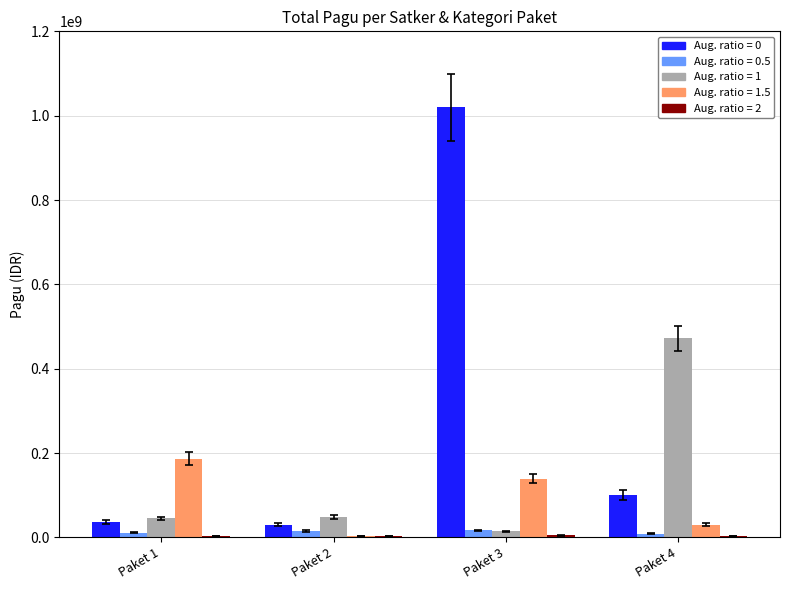

At which category does the chart reach its peak across all series?

Paket 3